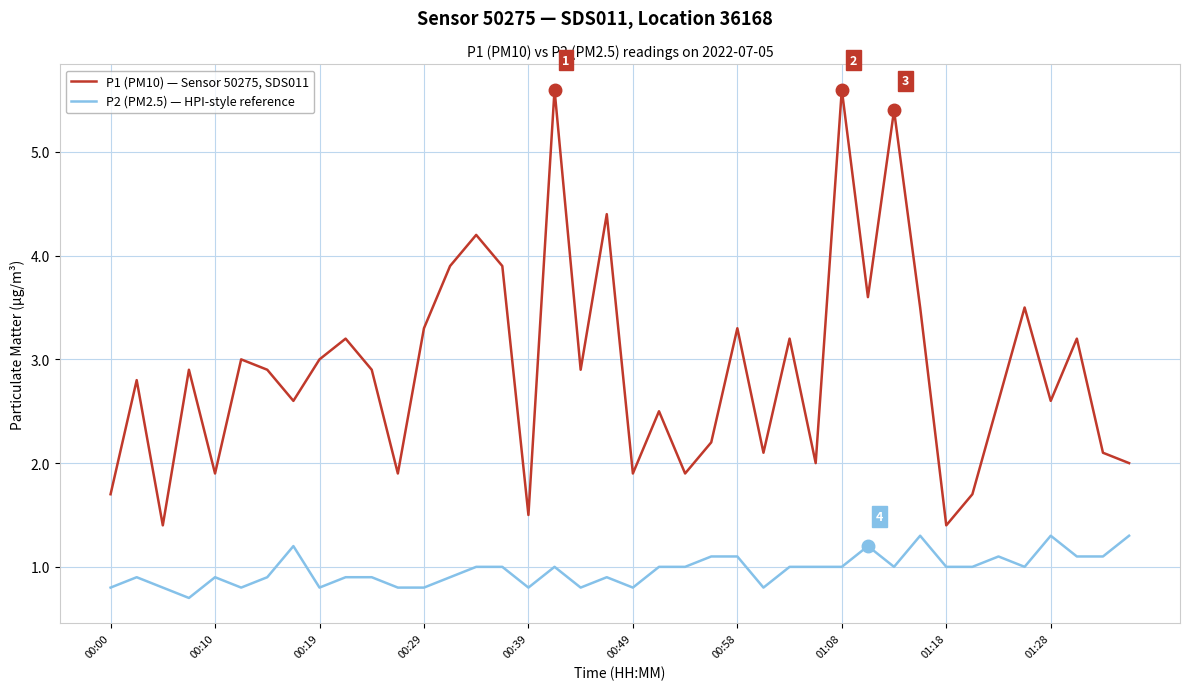

Which series has the widest spread of values?

P1 (PM10) — Sensor 50275, SDS011